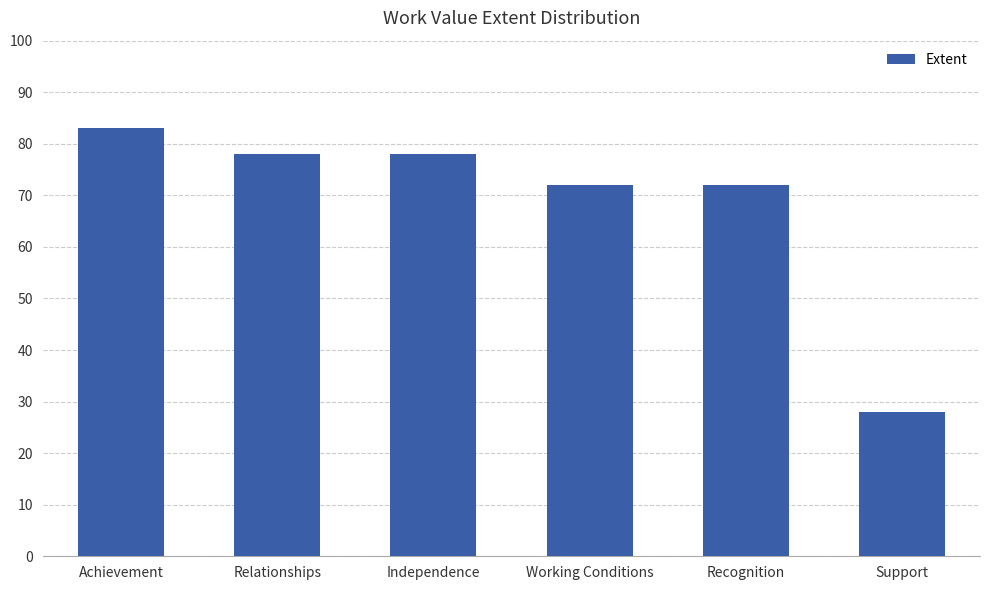

What position from the left is Independence?

3